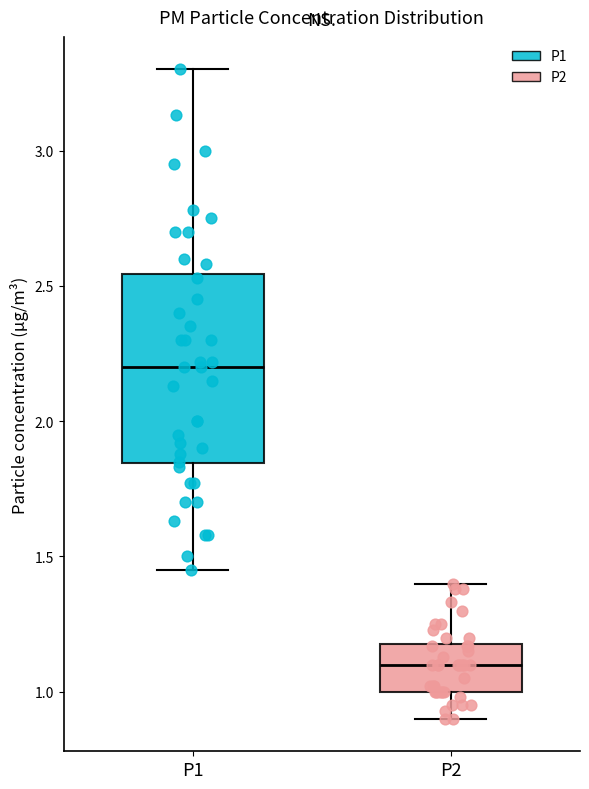

Which box has the highest median line?

P1